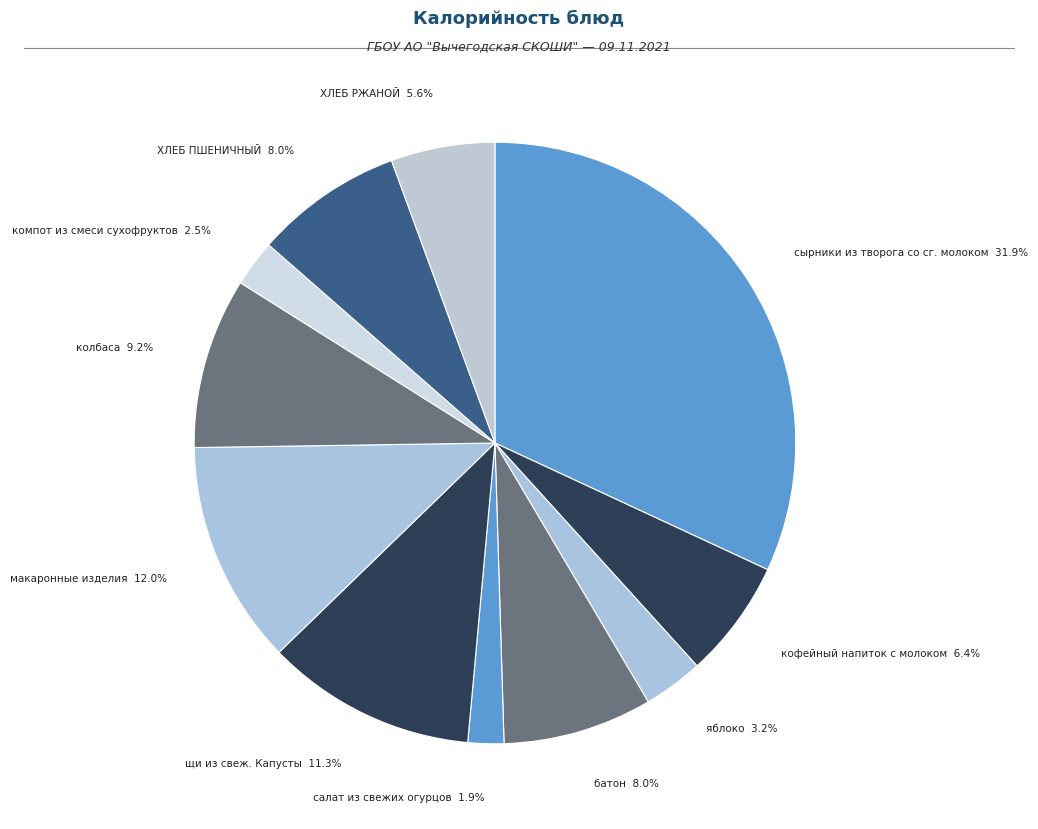

Does компот из смеси сухофруктов represent more than half of the total?

No